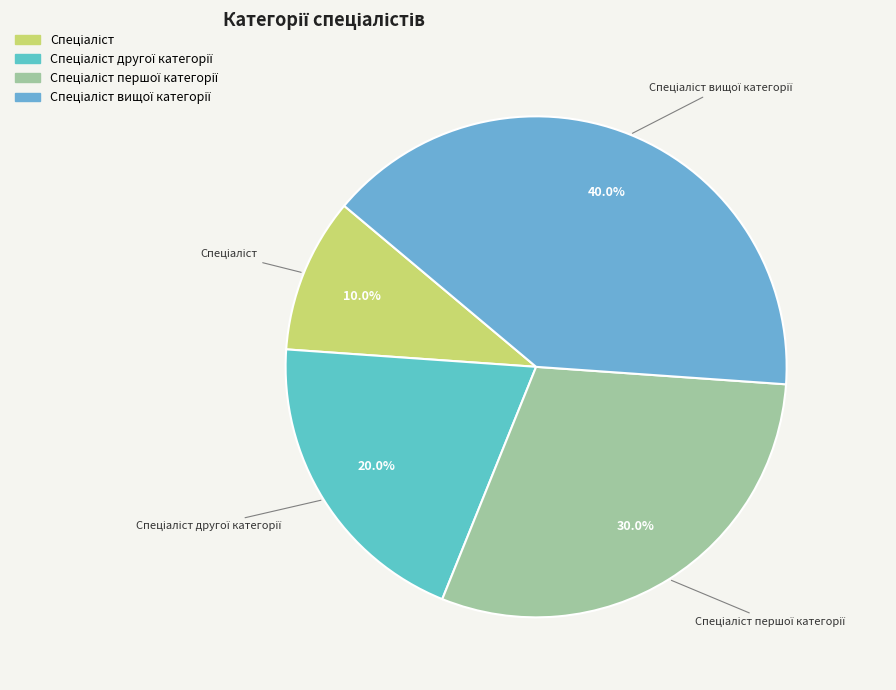

To the nearest percent, what is the average slice percentage?

25%